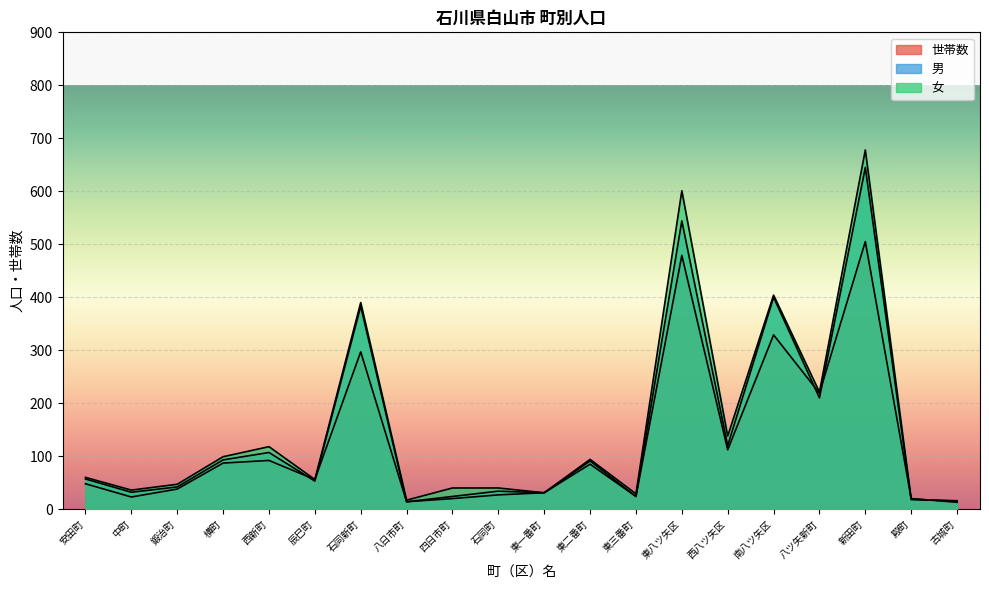

What is the smallest value displayed?

13